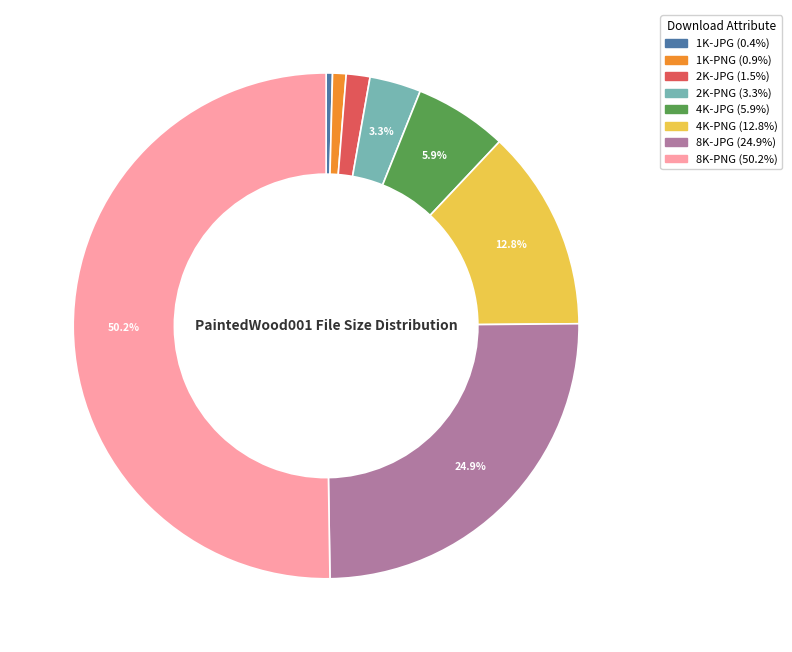

How many slices are in this pie chart?

8